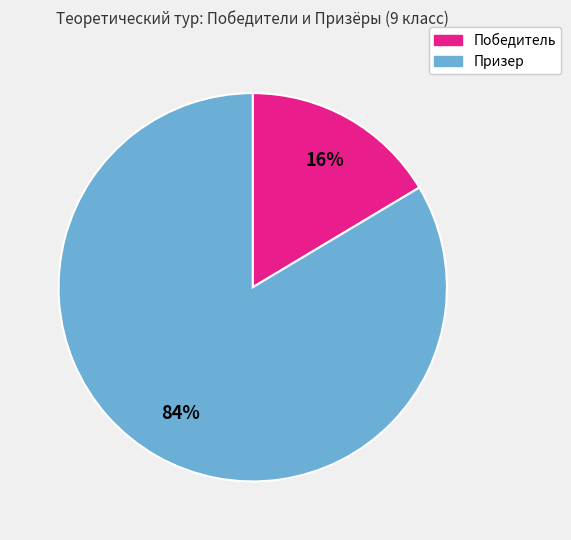

To the nearest percent, what percentage of the pie is Призер?

84%